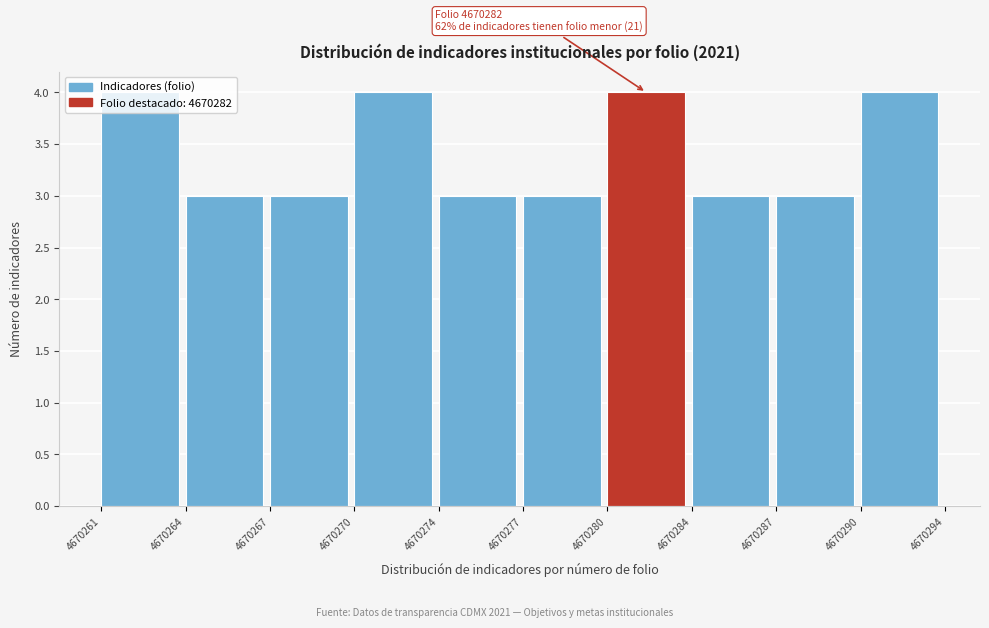

Which has a higher value, 4670284 or 4670261?

4670261